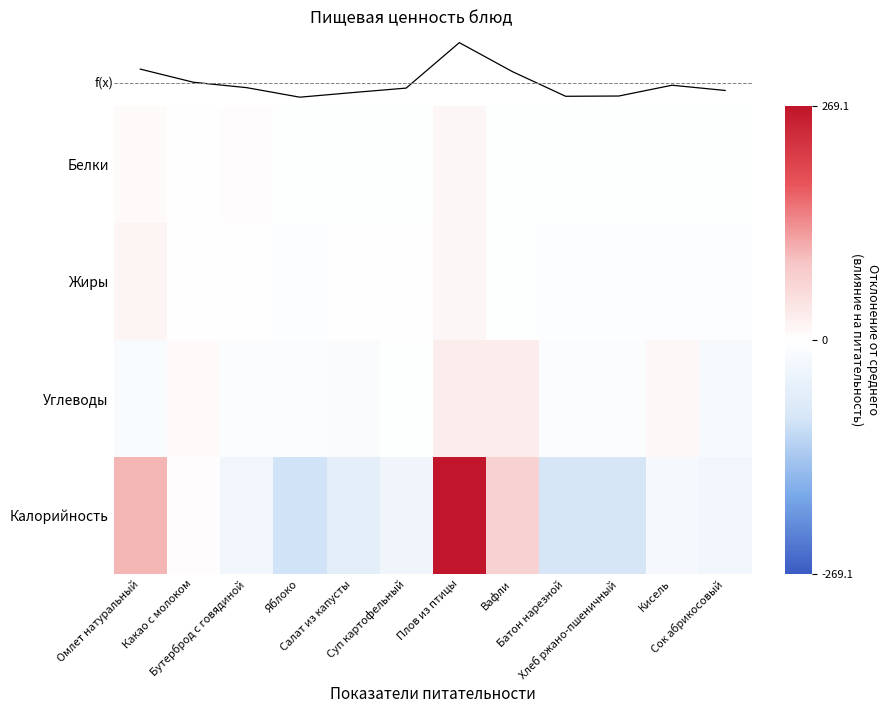

Which category has the highest value in the Белки series?

Плов из птицы